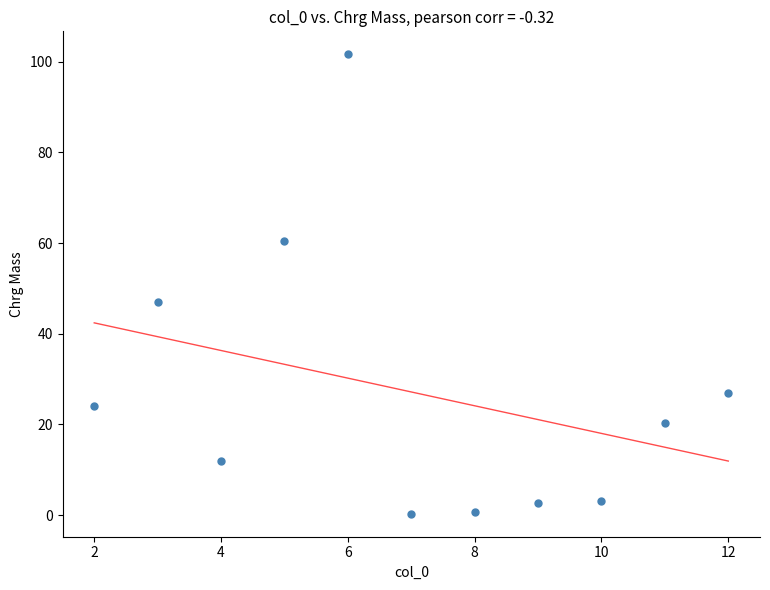

What Y value in the scatter plot is closest to 50?

47.0